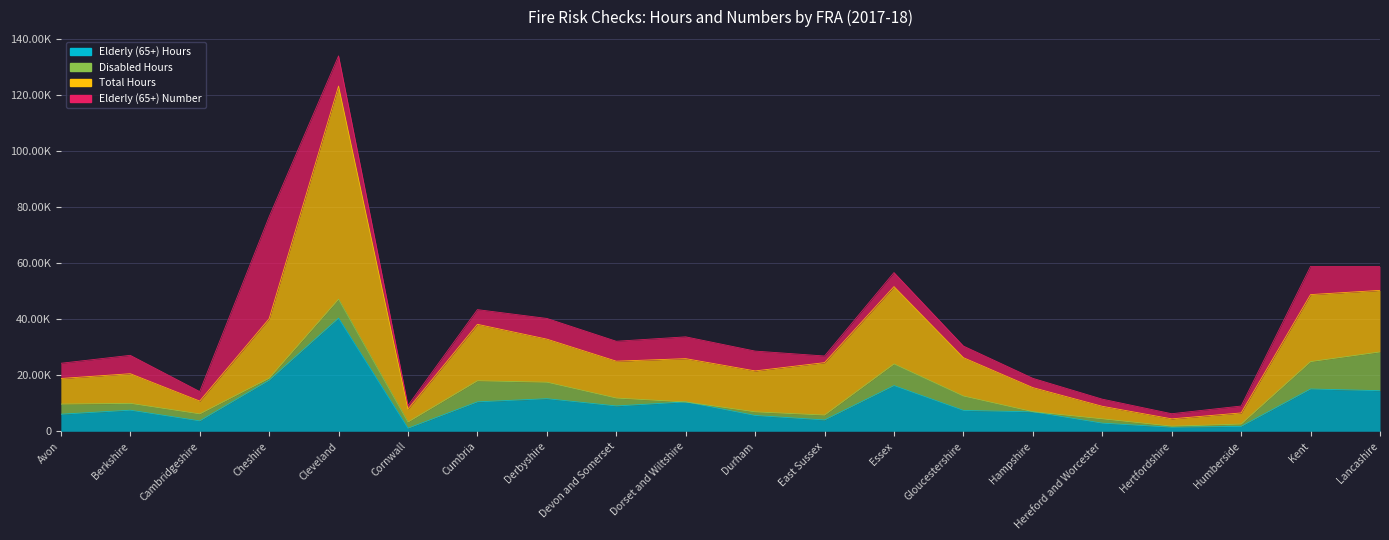

How many data points in Total Hours are less than 24994?

10